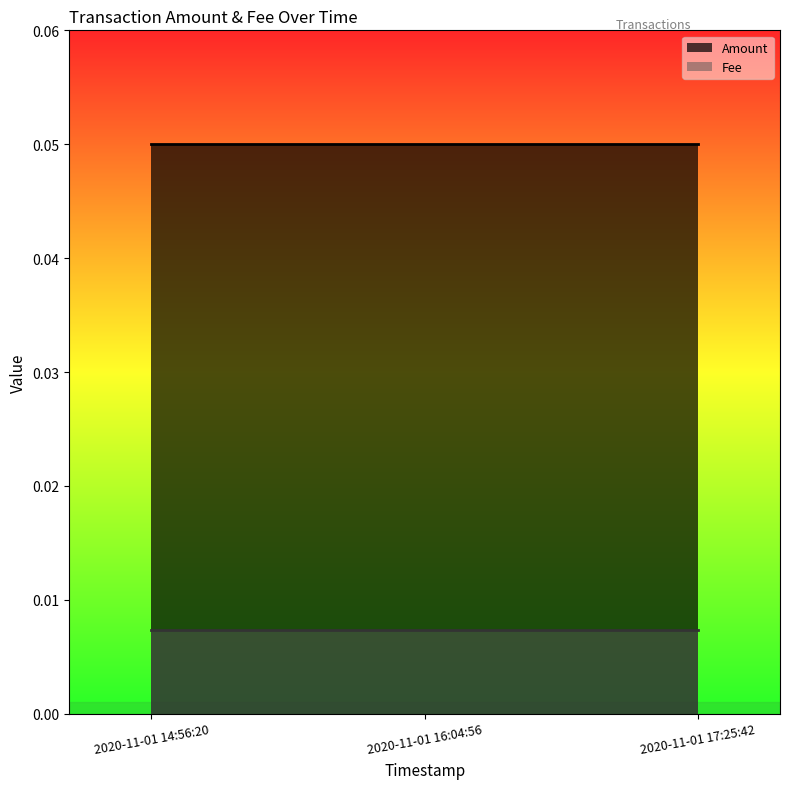

Which series has the largest range (max minus min)?

Amount